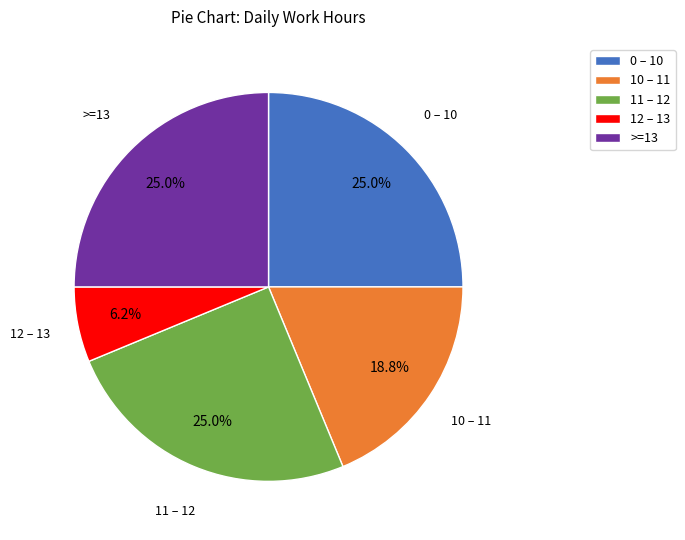

Is there any slice that represents more than half of the pie?

No